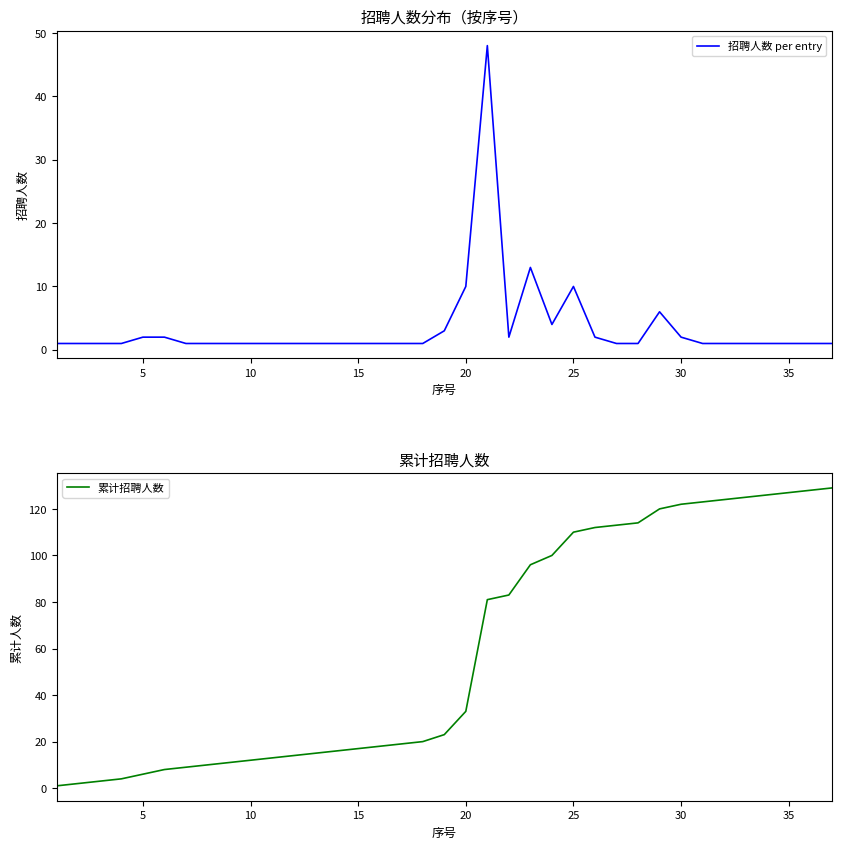

Is it true that 累计招聘人数 equals 12 at 25?

False